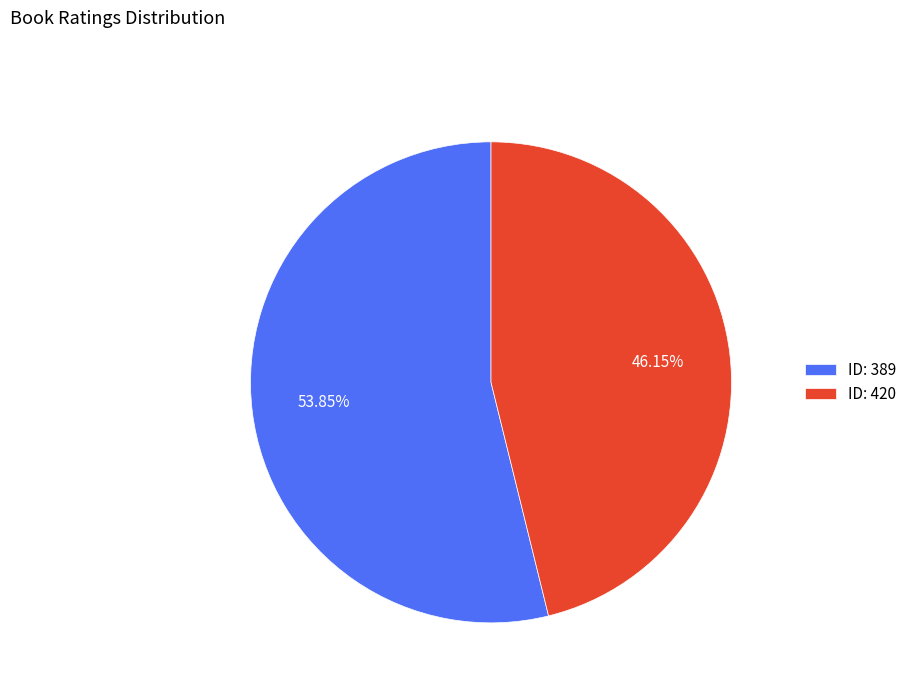

Which category has the biggest portion of the pie?

ID: 389